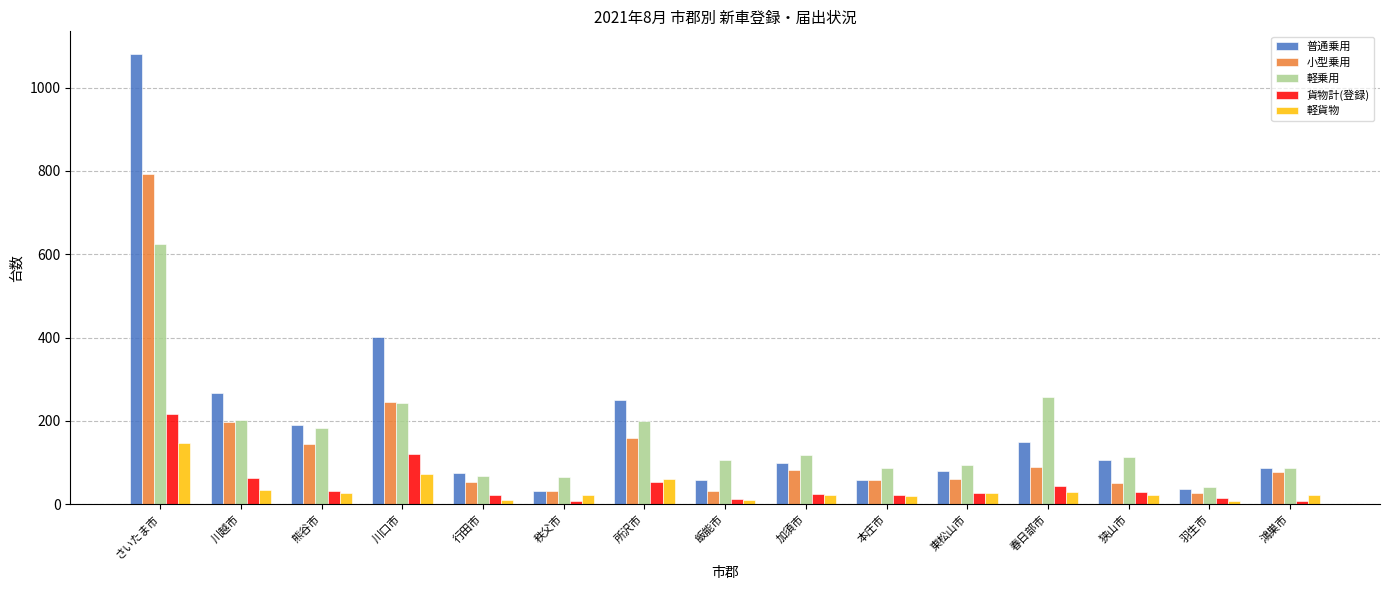

Are the bars horizontal?

No